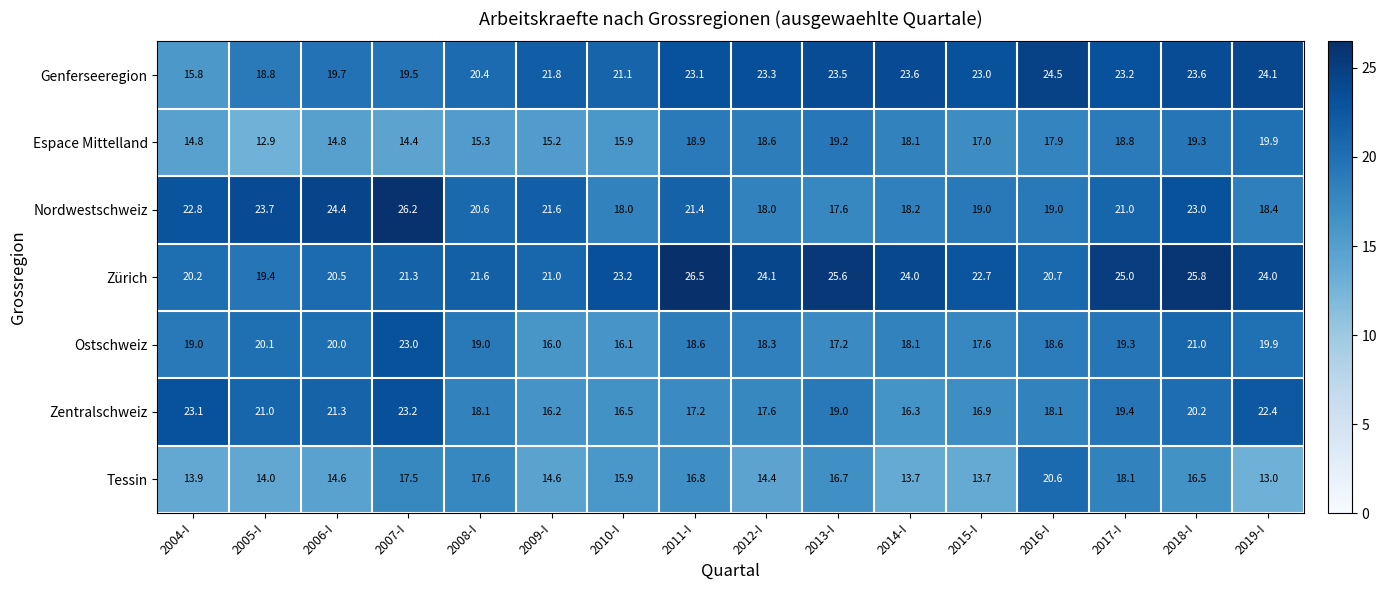

What is the difference between the Genferseeregion values at 2008-I and 2017-I?

2.8